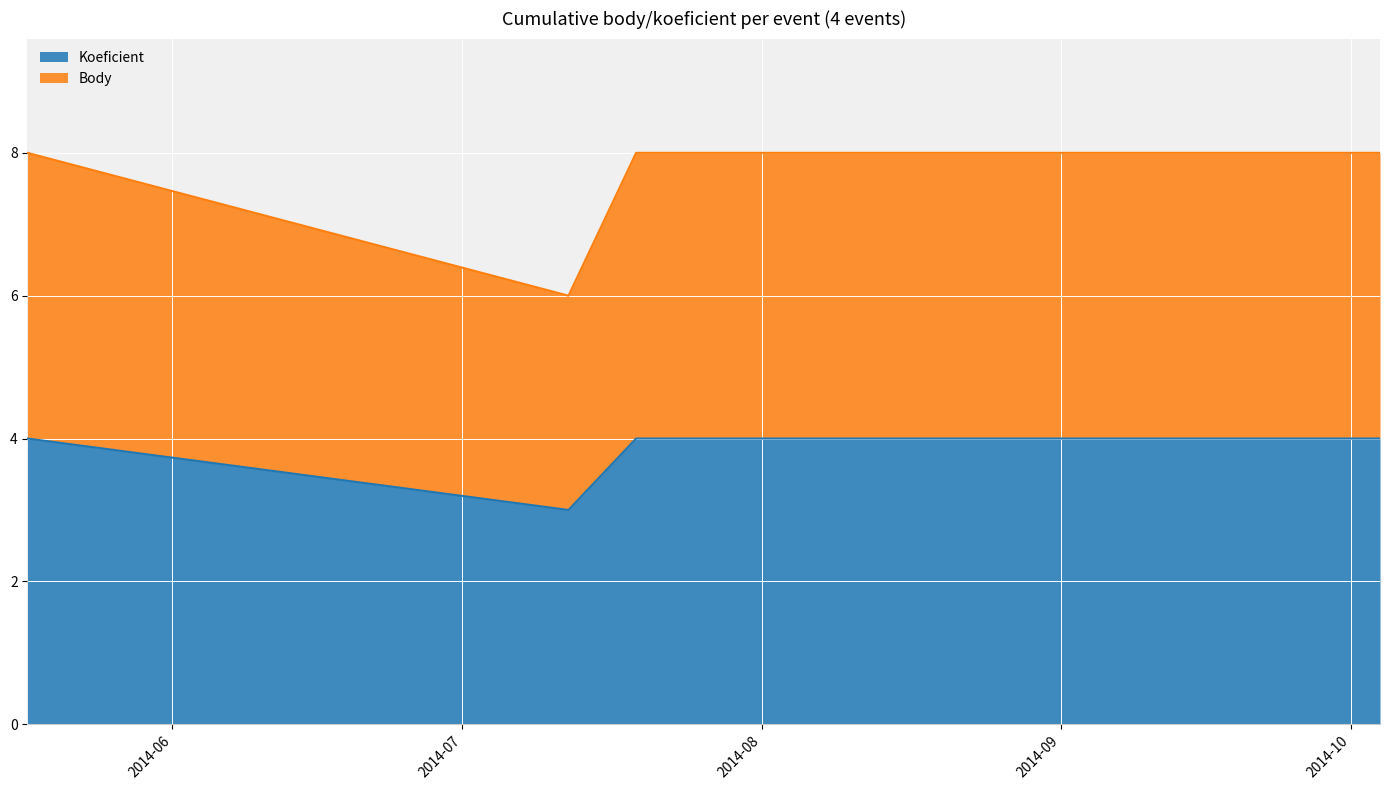

What is the minimum value shown in the chart?

3